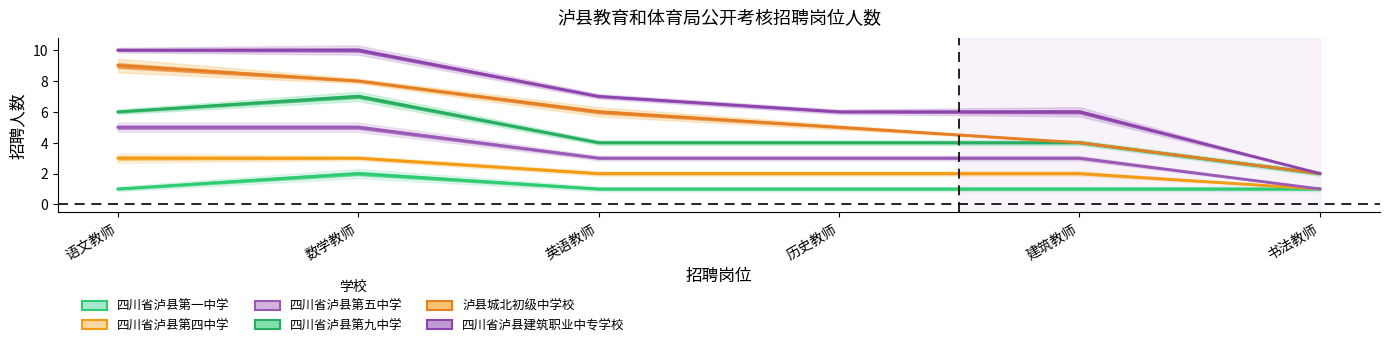

Which series has the widest spread of values?

四川省泸县建筑职业中专学校